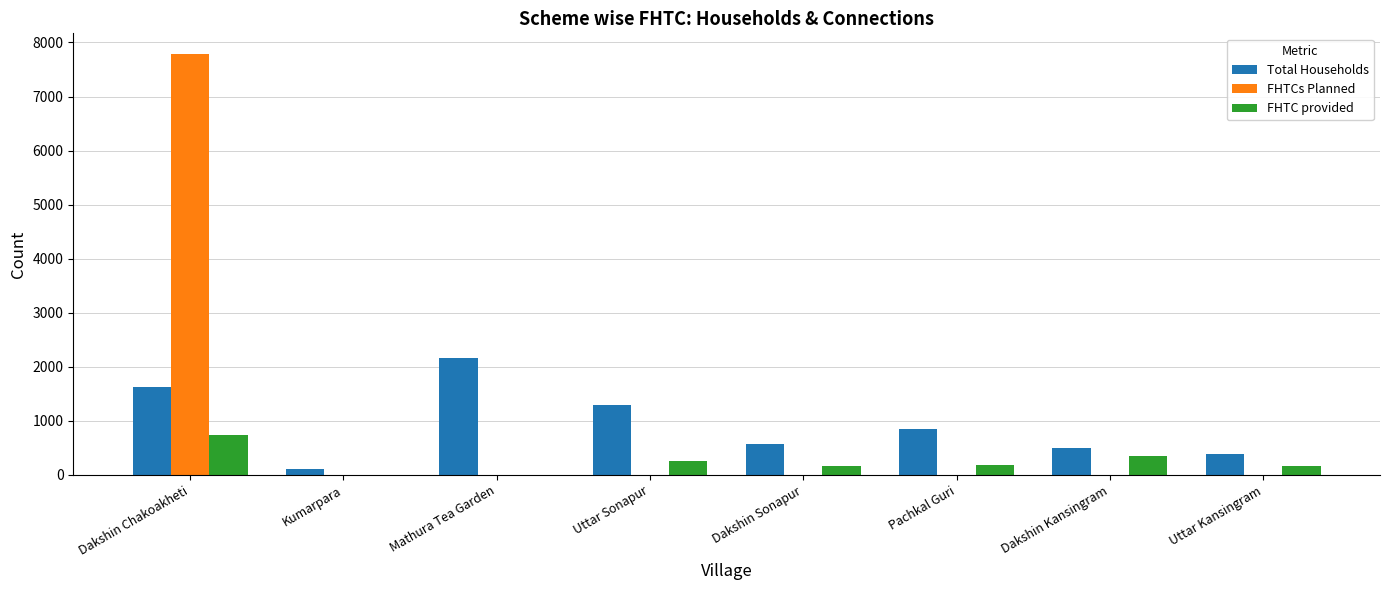

How many data points does each series have?

8